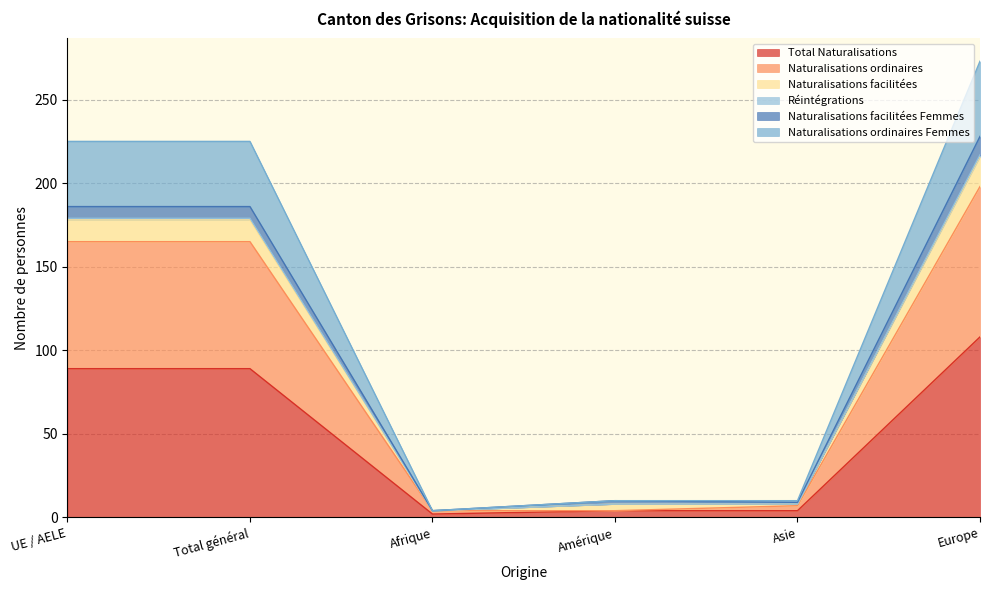

The Total Naturalisations series shows 108 at Europe. True or false?

True